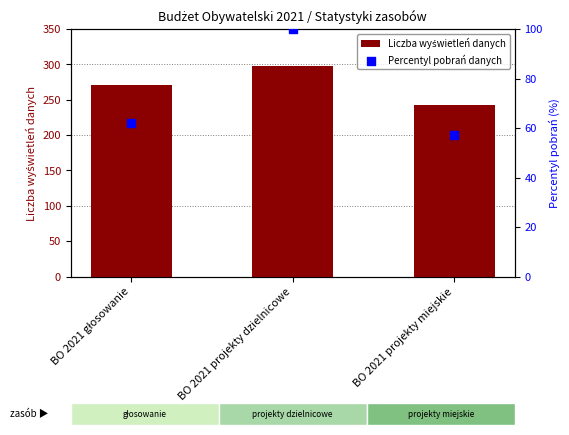

What is the total value across all series at BO 2021 projekty miejskie?

300.1